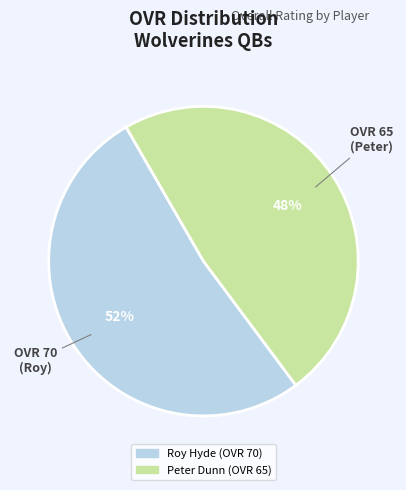

Combined, do Roy Hyde and Peter Dunn account for over 50%?

Yes